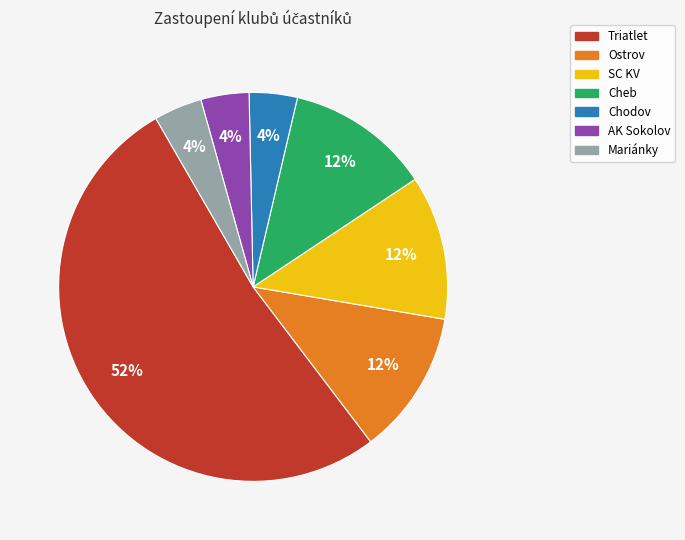

To the nearest percent, what is the difference between the largest and smallest slice percentages?

48%